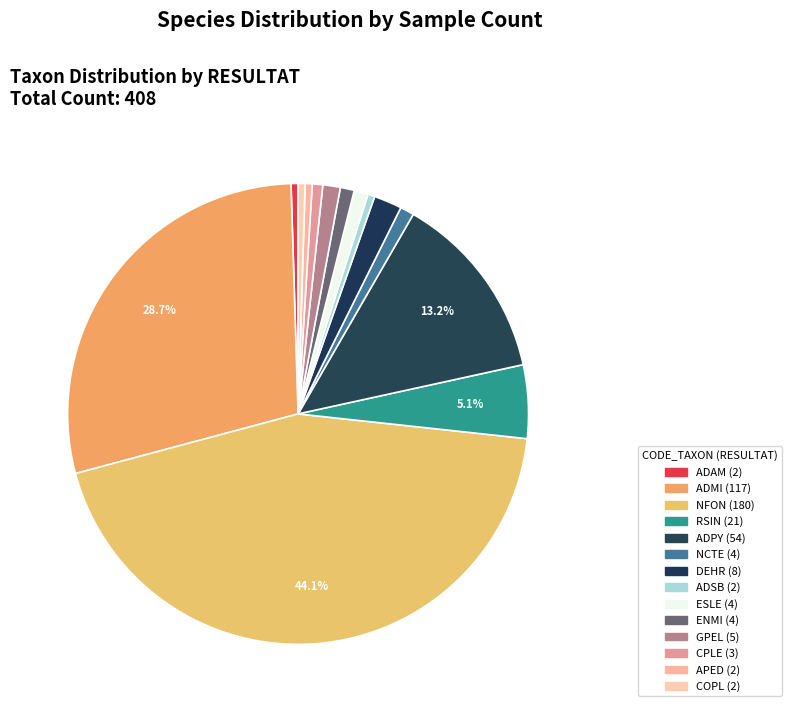

Is there a majority slice in this chart?

No